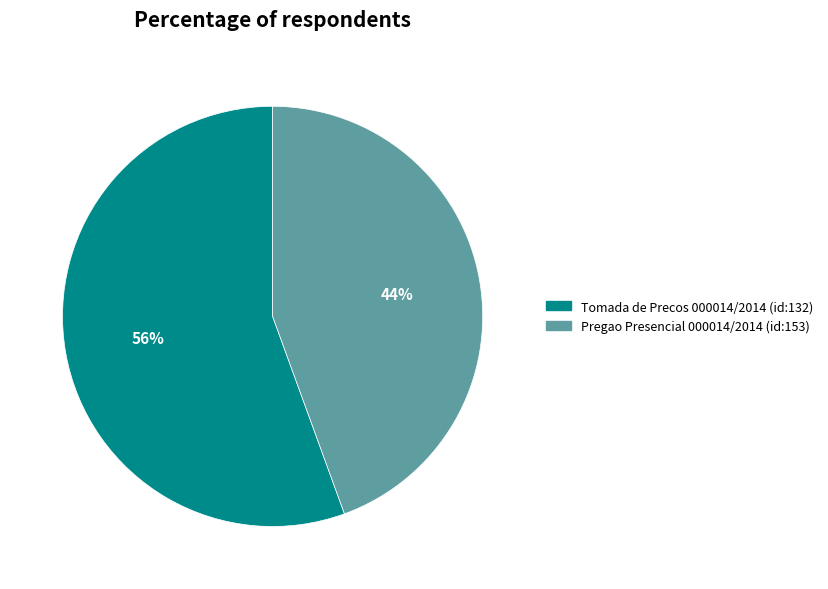

The Tomada de Precos 000014/2014 (id:132) slice represents 50% of the pie. True or false?

False